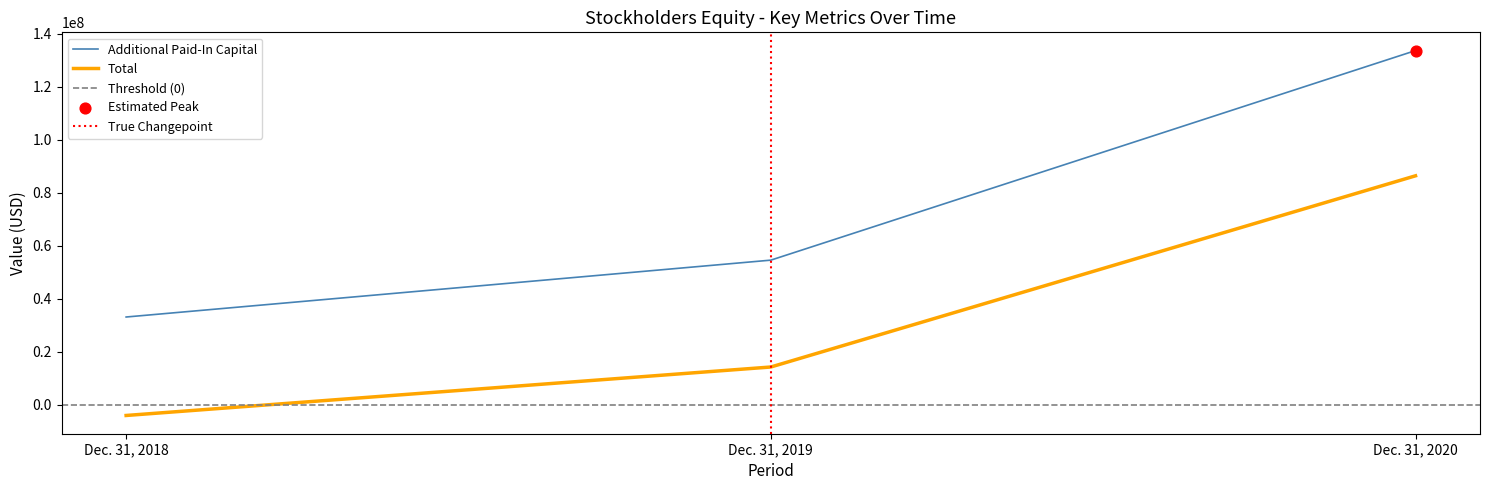

At which category is the sum across all series the highest?

Dec. 31, 2020